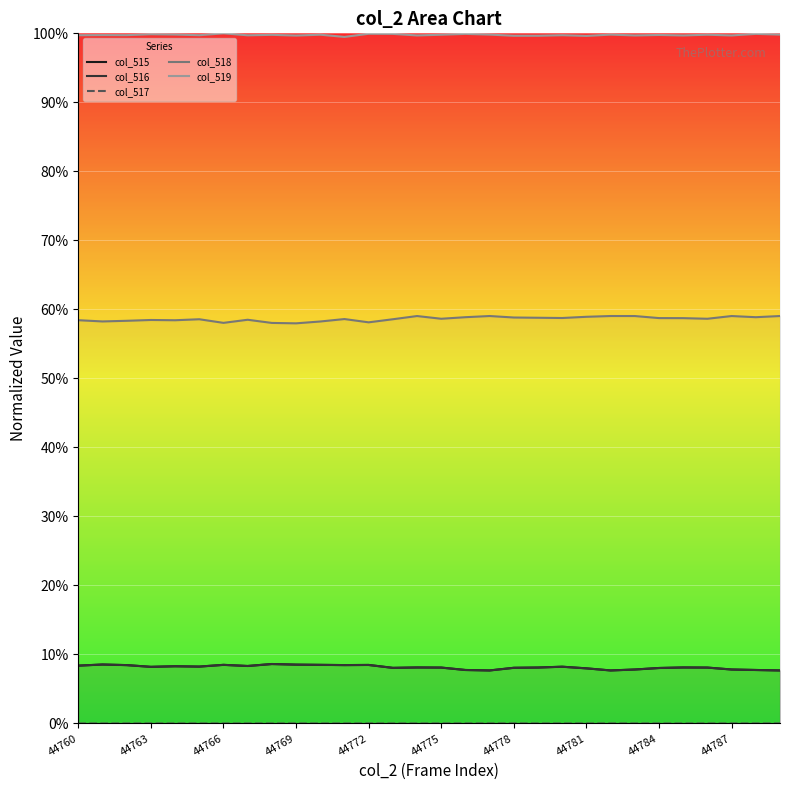

How many distinct data groups are displayed?

5